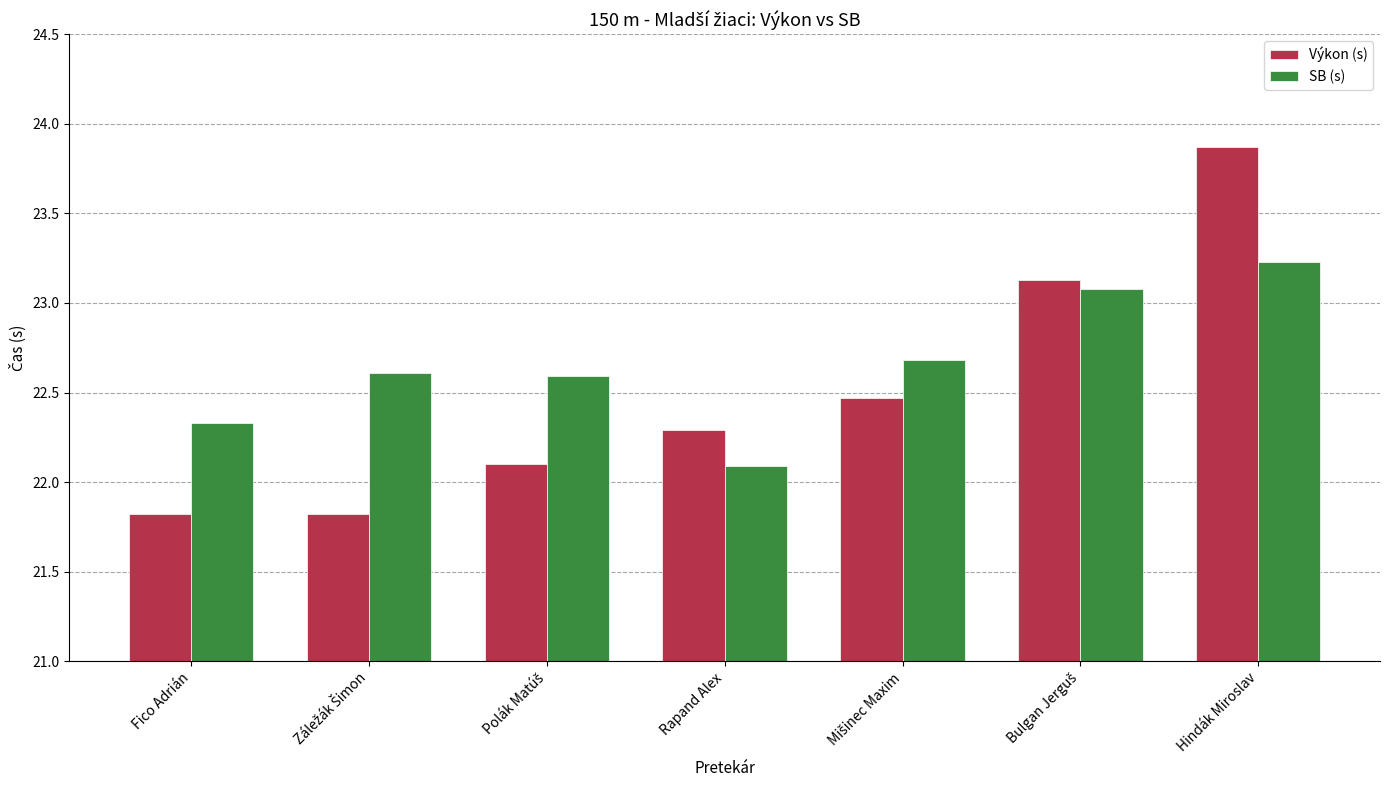

Which series has the widest spread of values?

Výkon (s)